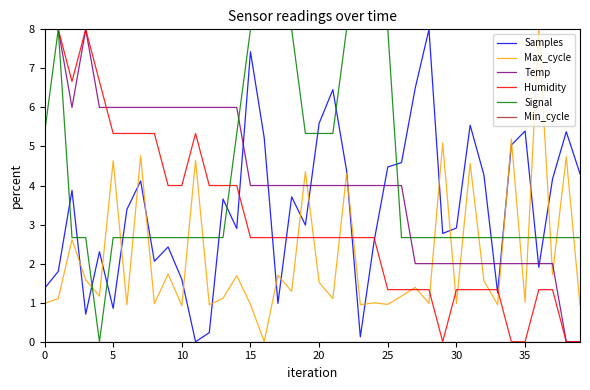

Which series ends up on top after the final intersection of Samples and Temp?

Samples